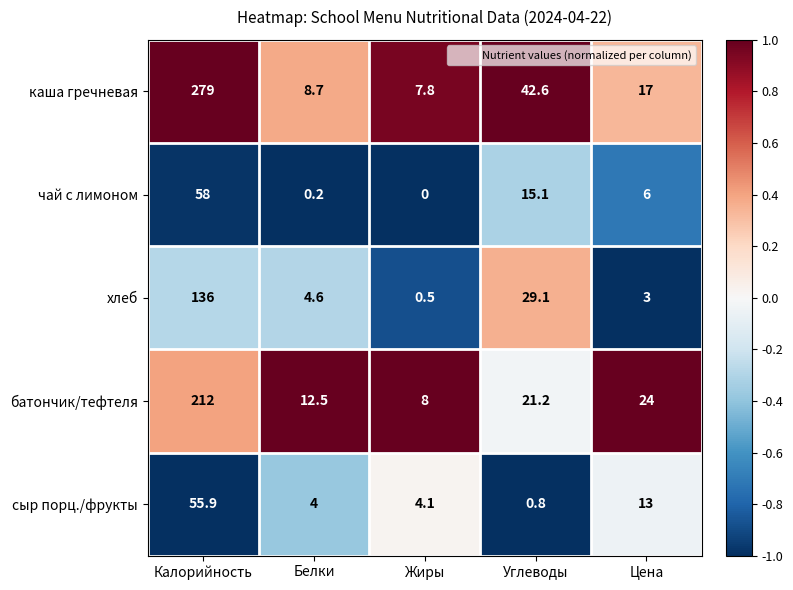

Which series has the largest total across all categories?

каша гречневая